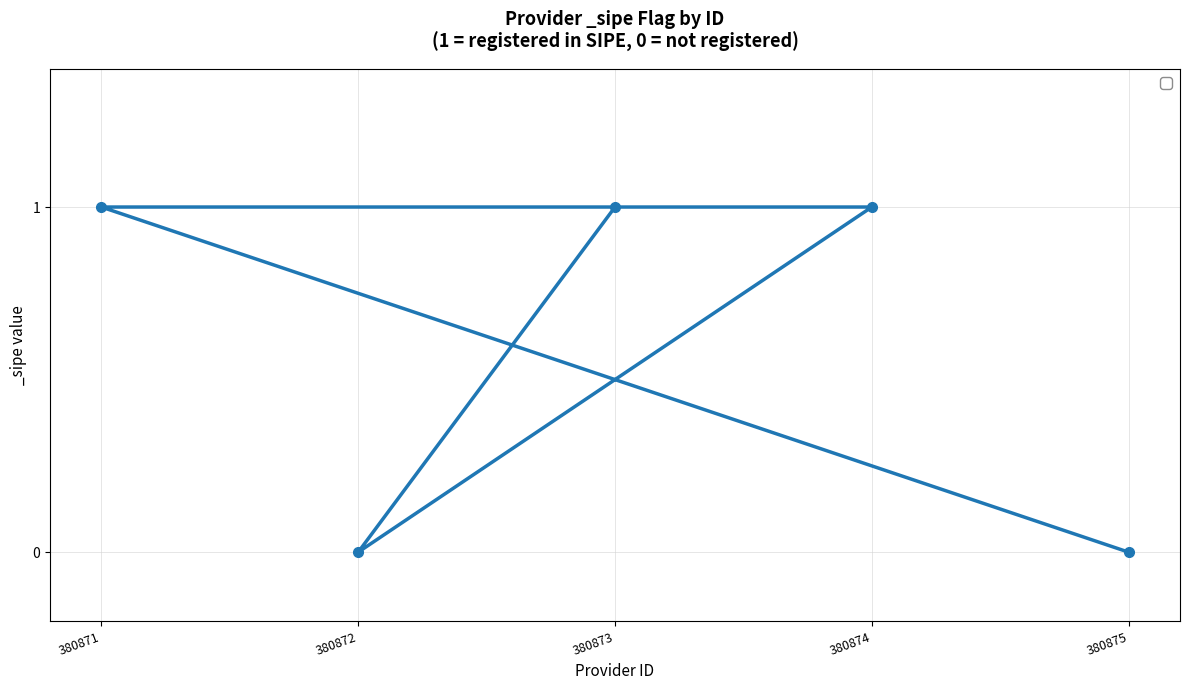

Is it true that the value at 380871 is 2?

False